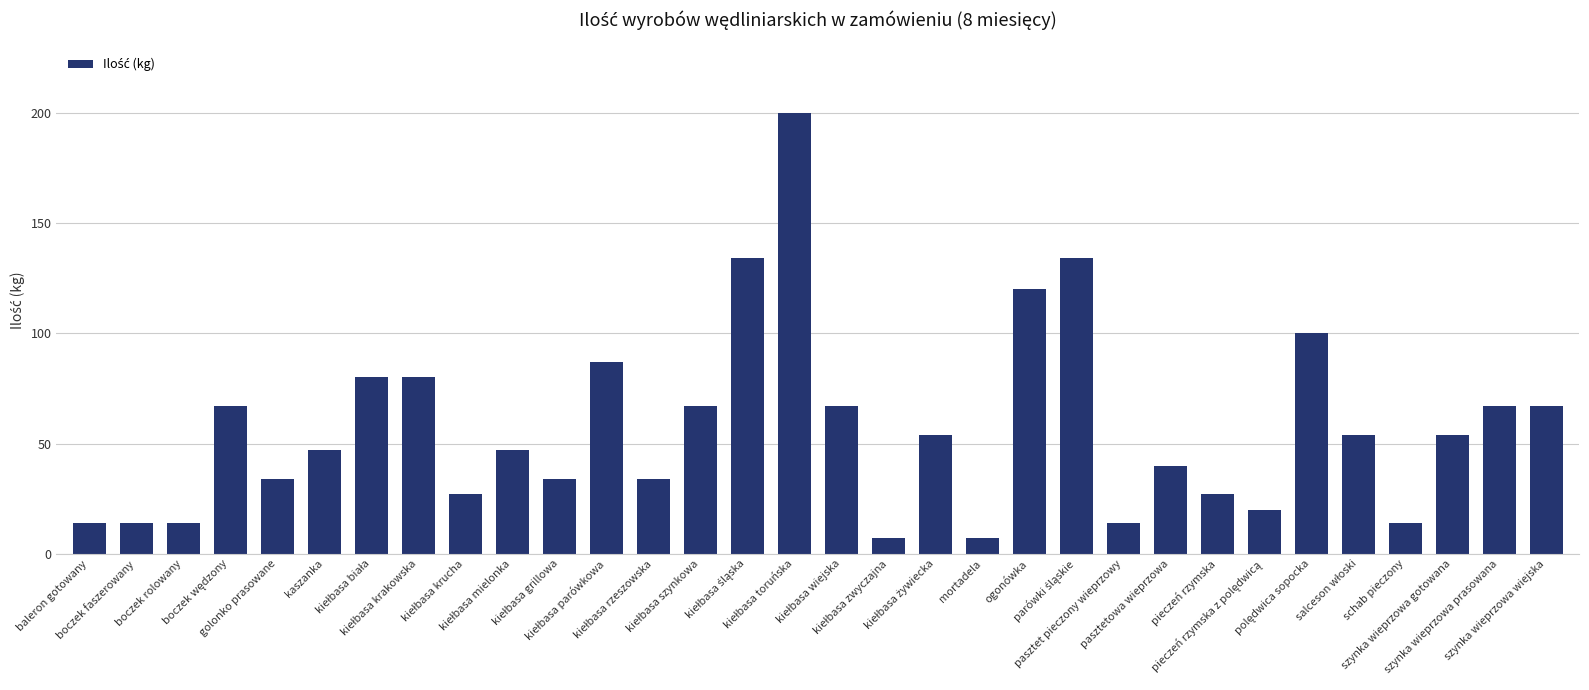

The value at kaszanka is 47. True or false?

True